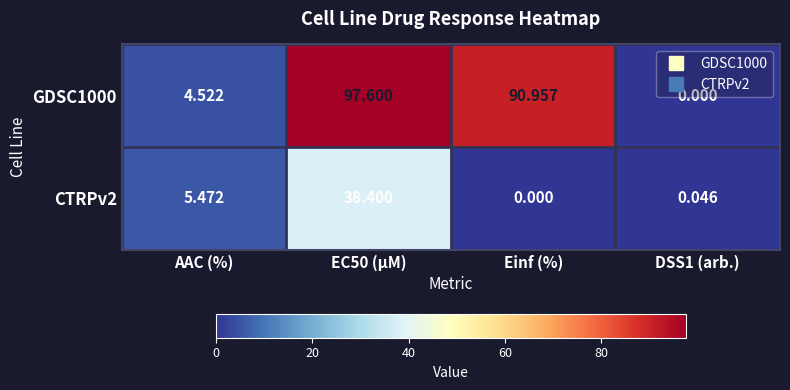

Is the value of CTRPv2 at AAC (%) greater than the value of GDSC1000 at AAC (%)?

Yes